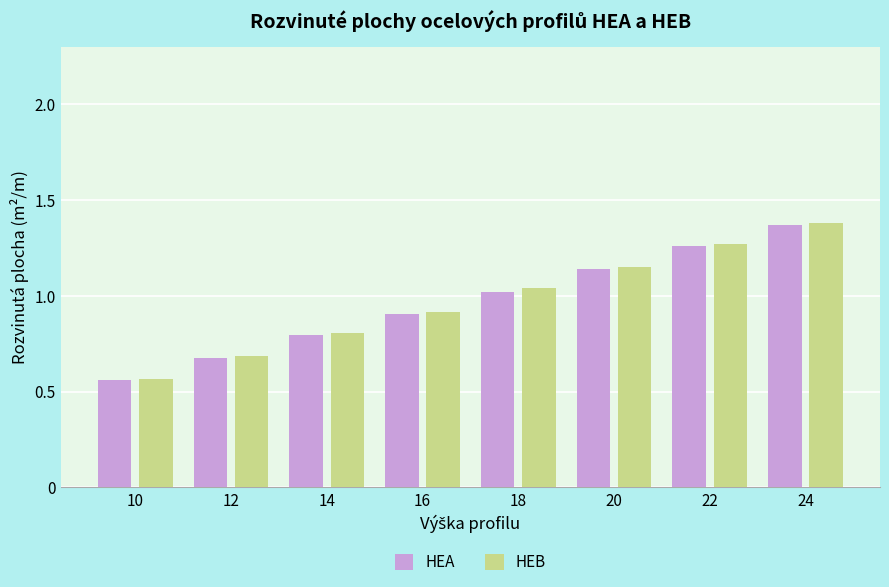

Which series has the widest spread of values?

HEB